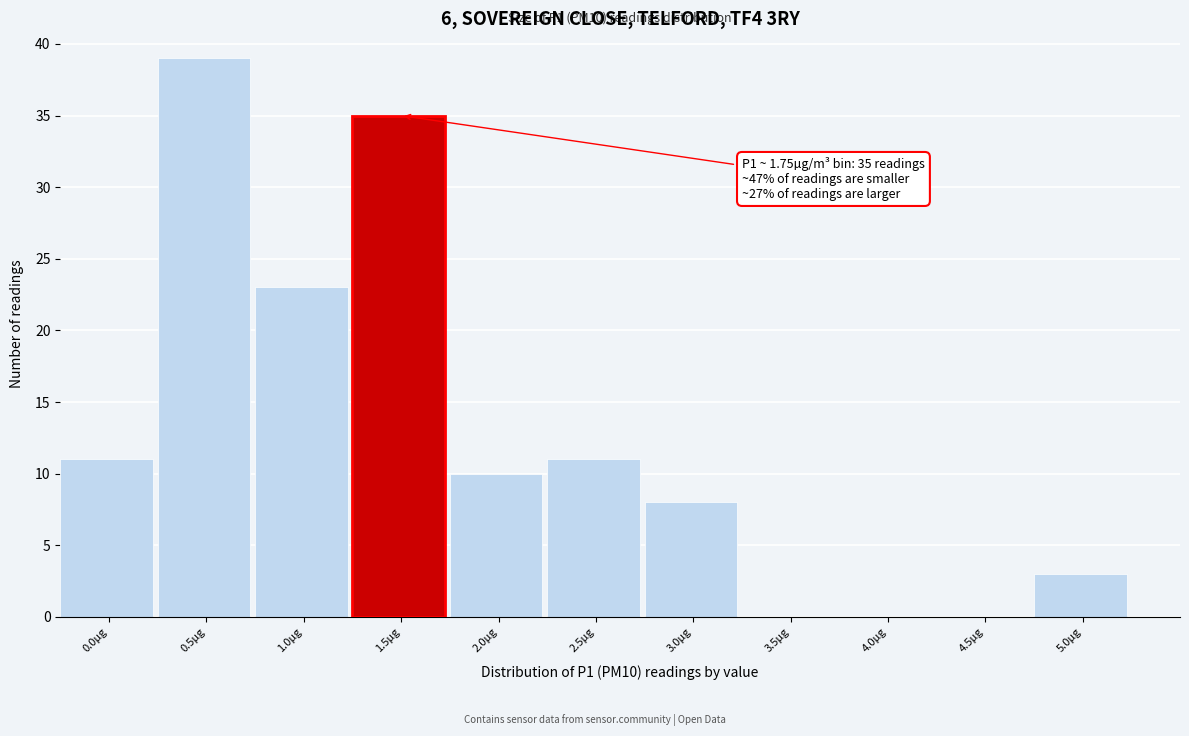

Reading right to left, transcribe all the data shown in this chart.

5.0µg=3	4.5µg=0	4.0µg=0	3.5µg=0	3.0µg=8	2.5µg=11	2.0µg=10	1.5µg=35	1.0µg=23	0.5µg=39	0.0µg=11